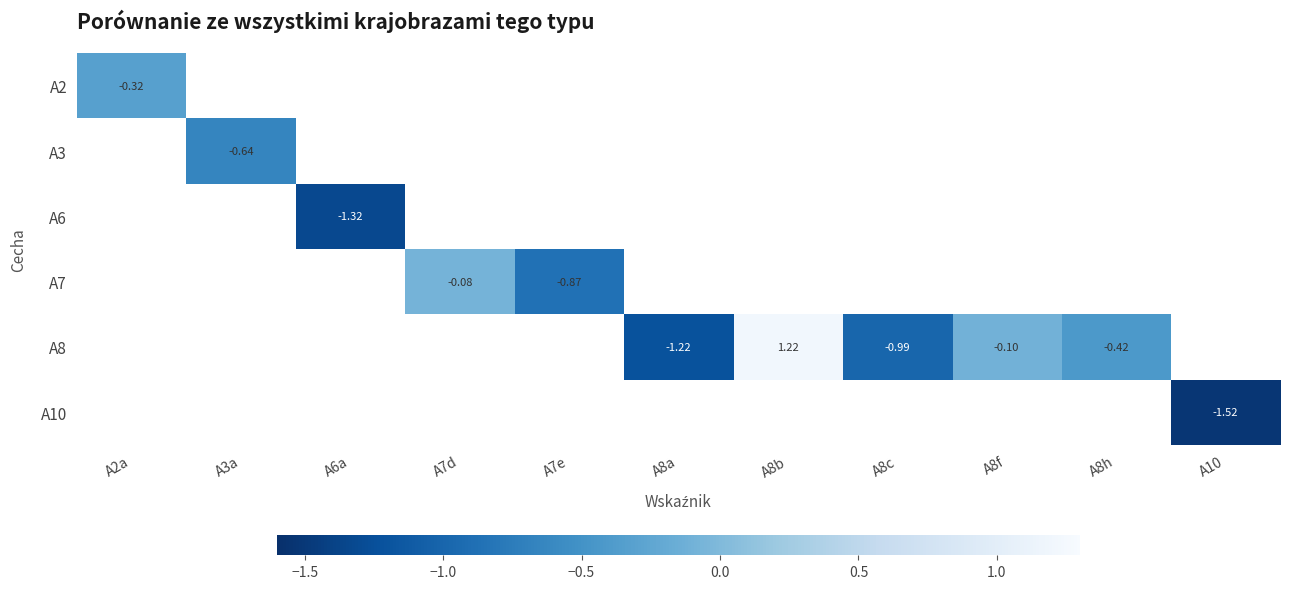

List the series in order of their overall mean, highest first.

A2, A3, A6, A7, A8, A10